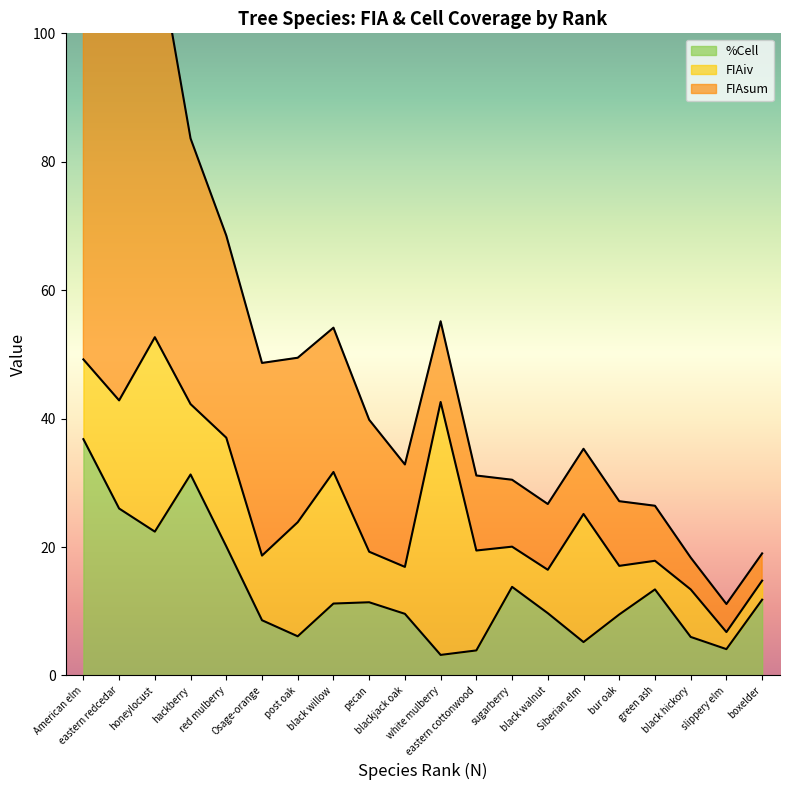

What is the lowest value of the %Cell series?

3.2